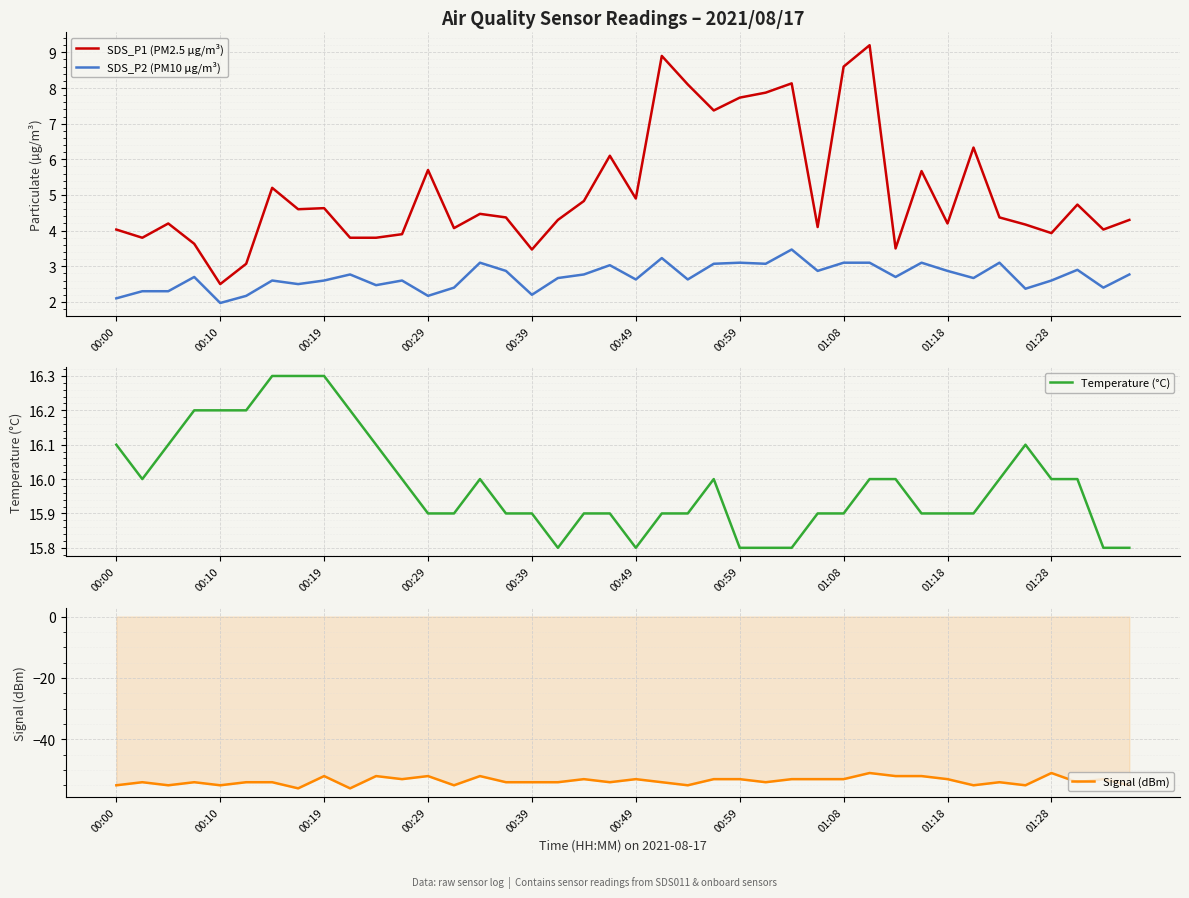

The value of SDS_P2 (PM10 µg/m³) at 11 is 1.7. True or false?

False